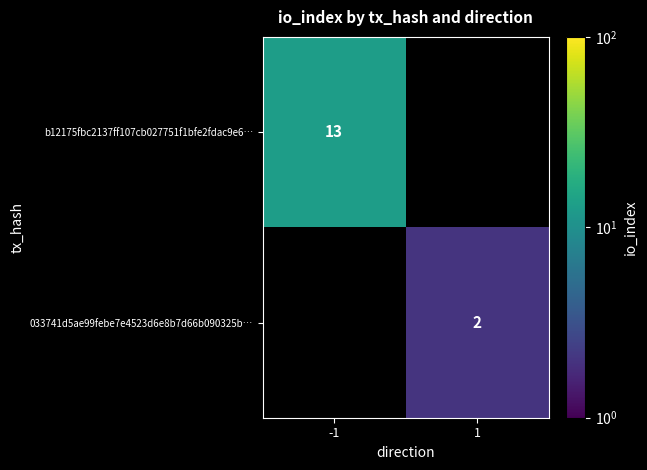

The b12175fbc2137ff107cb027751f1bfe2fdac9e6… series shows 19 at -1. True or false?

False